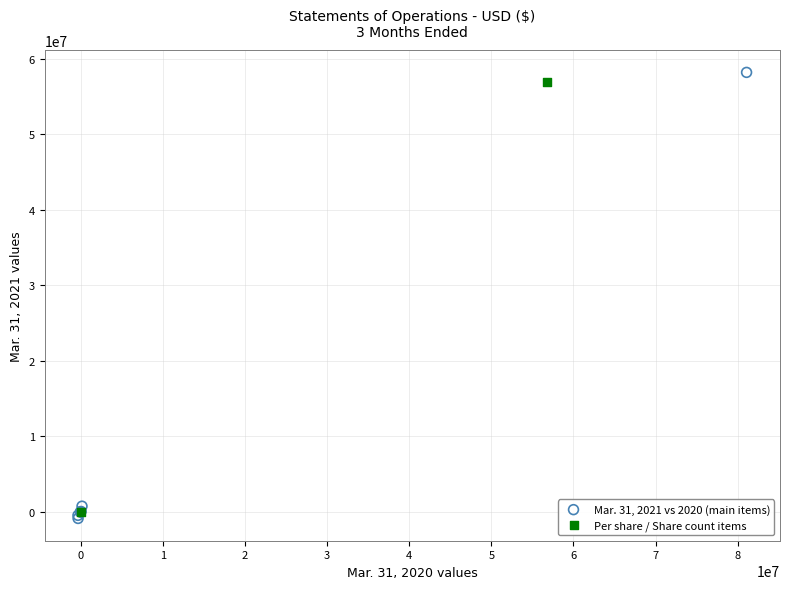

Which series reaches the minimum Y coordinate?

Mar. 31, 2021 vs 2020 (main items)